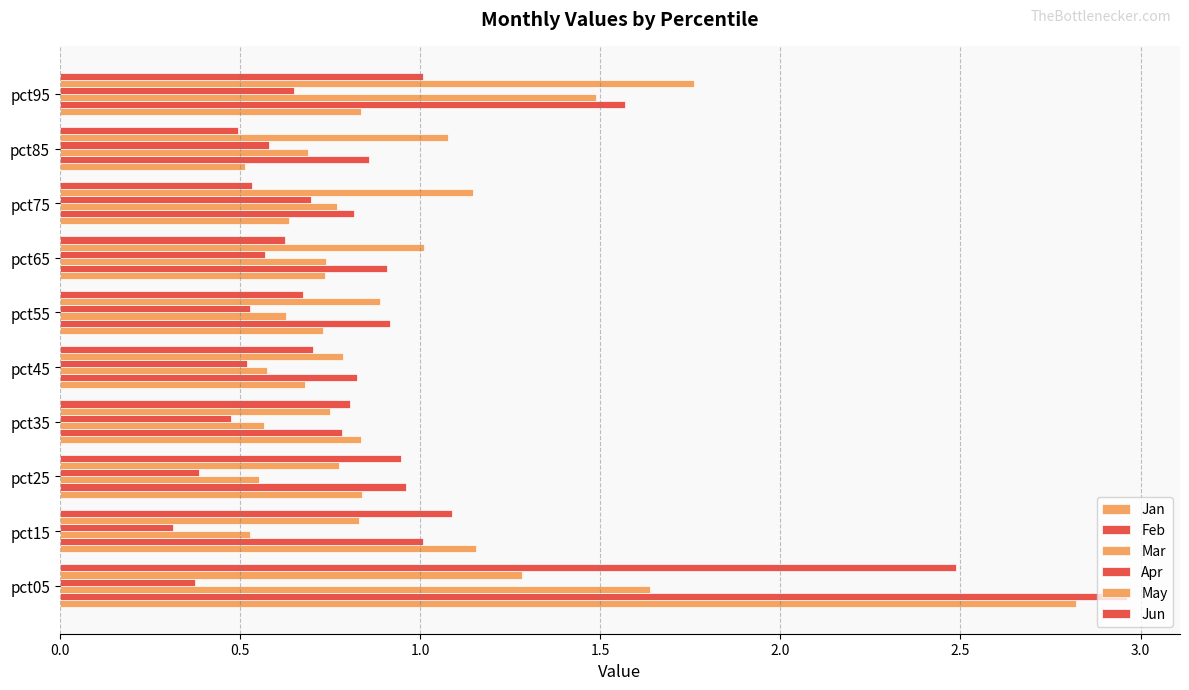

Reading right to left, what are all the values shown in this chart?

Jan: 0.8	0.5	0.6	0.7	0.7	0.7	0.8	0.8	1.2	2.8
Feb: 1.6	0.9	0.8	0.9	0.9	0.8	0.8	1.0	1.0	3.0
Mar: 1.5	0.7	0.8	0.7	0.6	0.6	0.6	0.6	0.5	1.6
Apr: 0.7	0.6	0.7	0.6	0.5	0.5	0.5	0.4	0.3	0.4
May: 1.8	1.1	1.1	1.0	0.9	0.8	0.7	0.8	0.8	1.3
Jun: 1.0	0.5	0.5	0.6	0.7	0.7	0.8	0.9	1.1	2.5